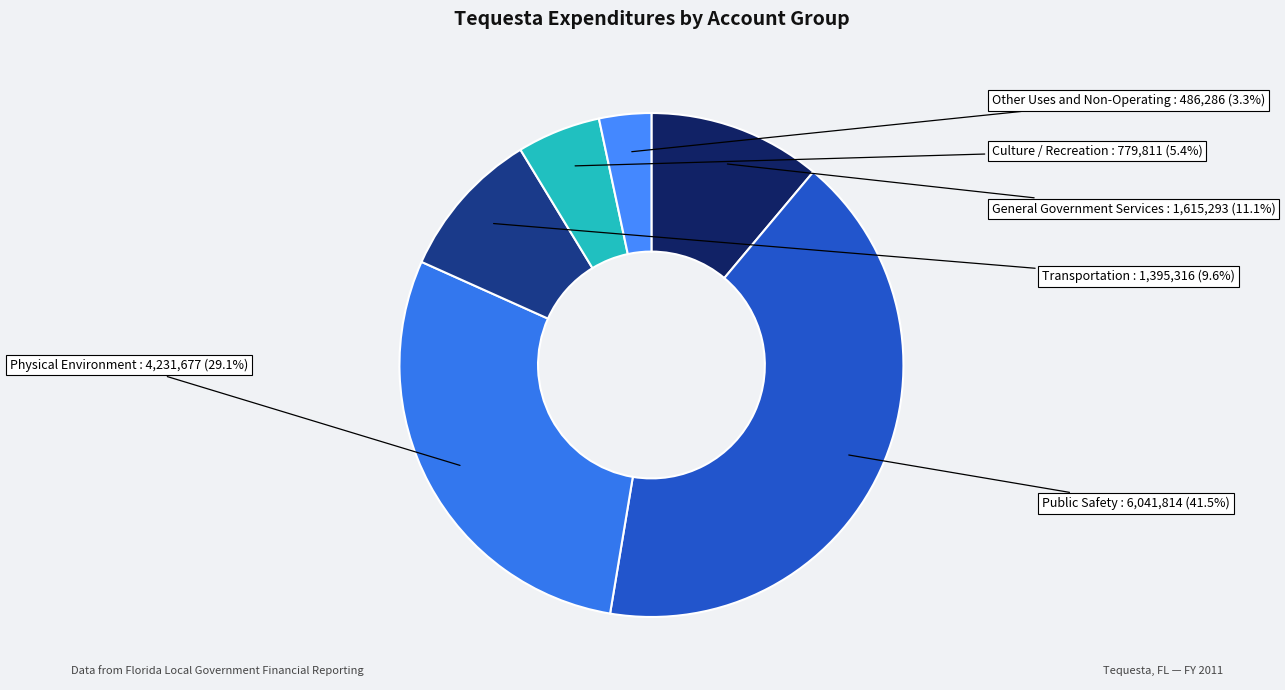

What percentage is the Transportation slice, to the nearest percent?

10%